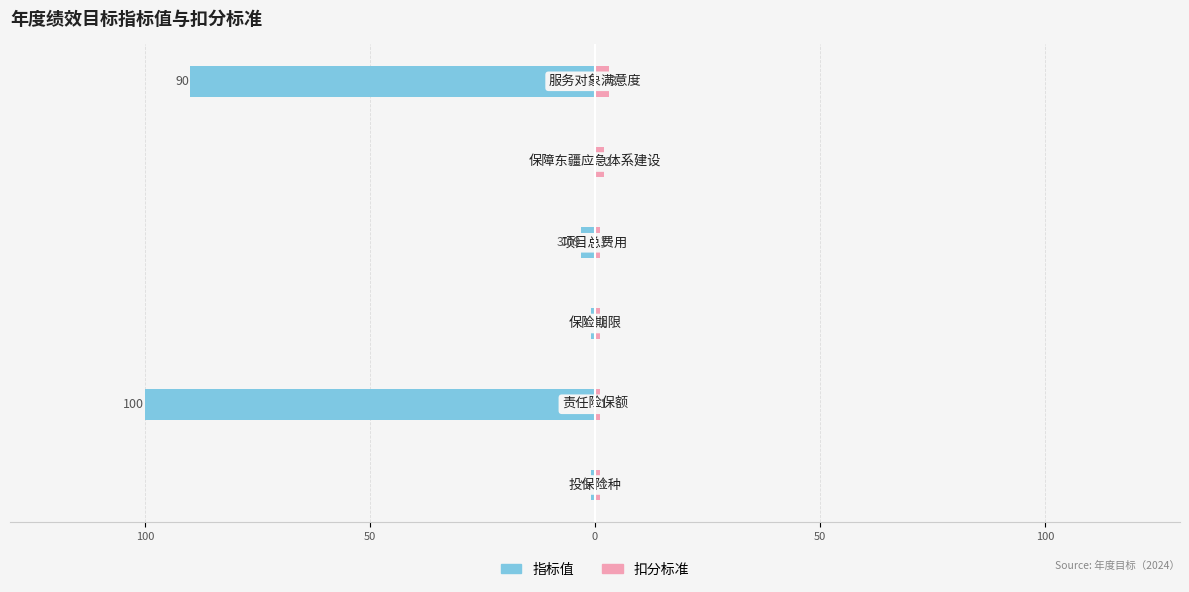

Count the number of categories in the chart.

6